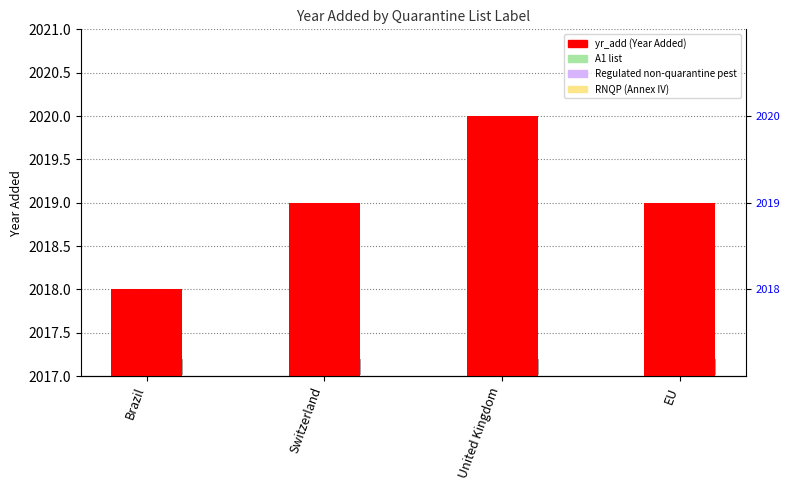

True or false: the data shows 831 at United Kingdom.

False